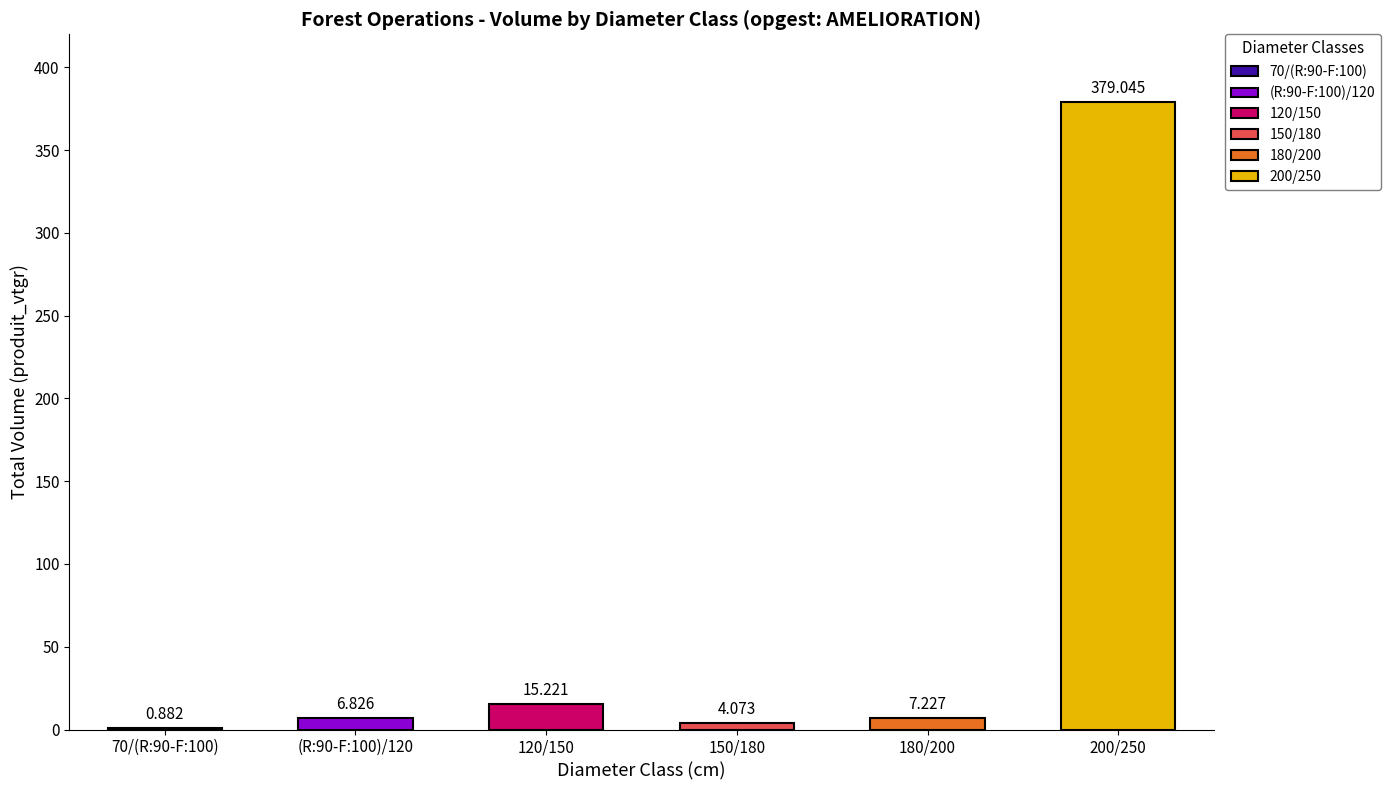

Is it true that lot_nbre equals 268.0 at 150/180?

False